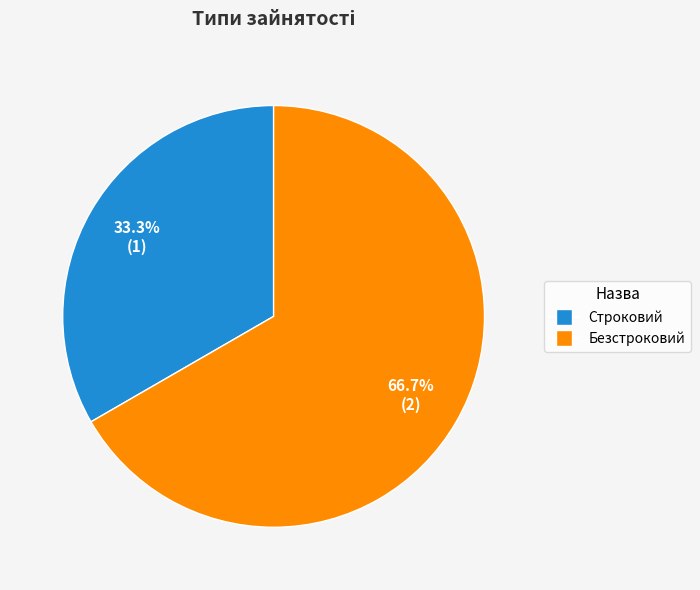

Approximately how many times larger is the value at Строковий compared to Безстроковий?

0.5